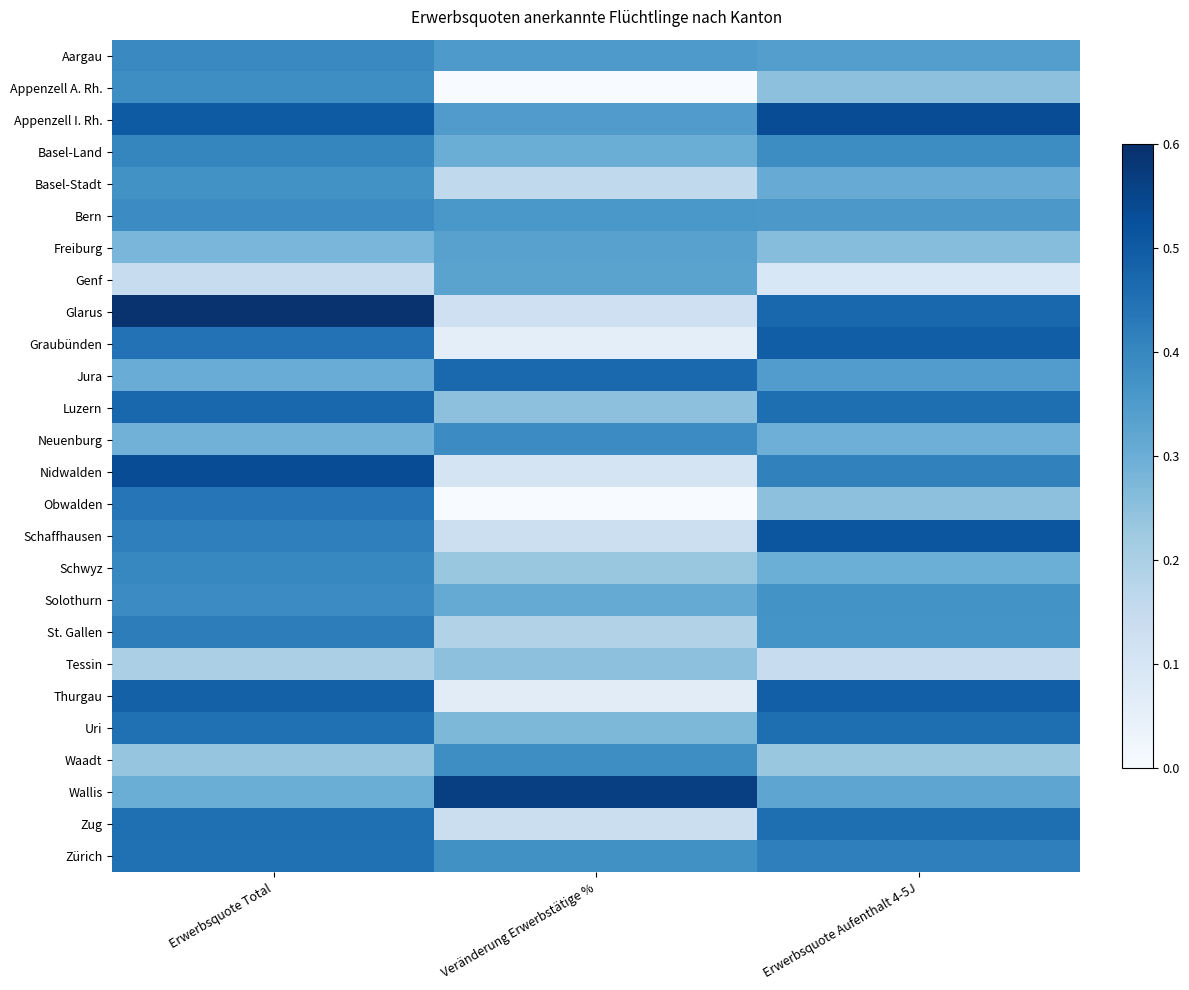

At which category is the sum across all series the highest?

Erwerbsquote Total